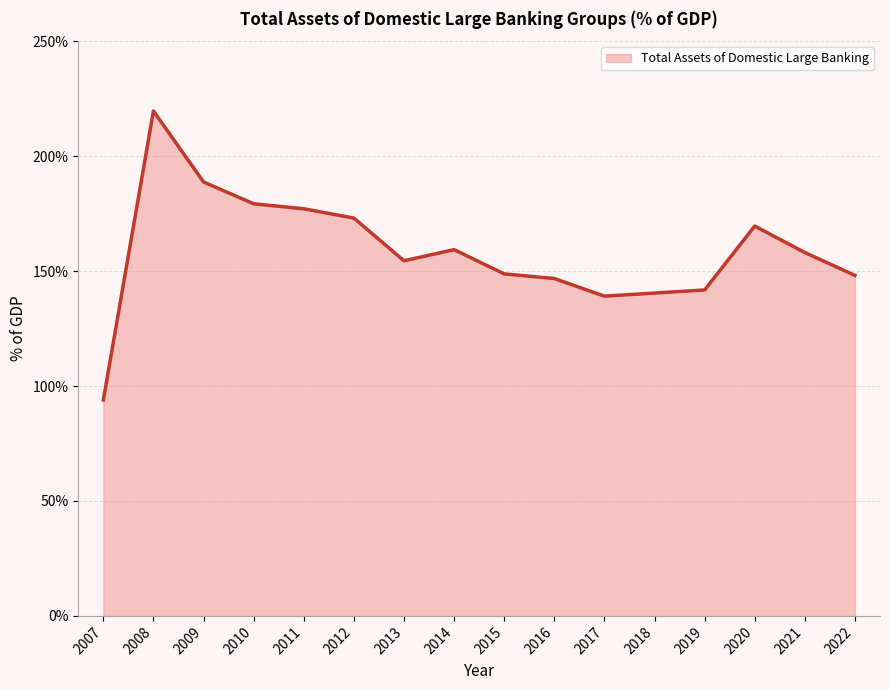

What is the difference between the values at 2011 and 2017?

38.0